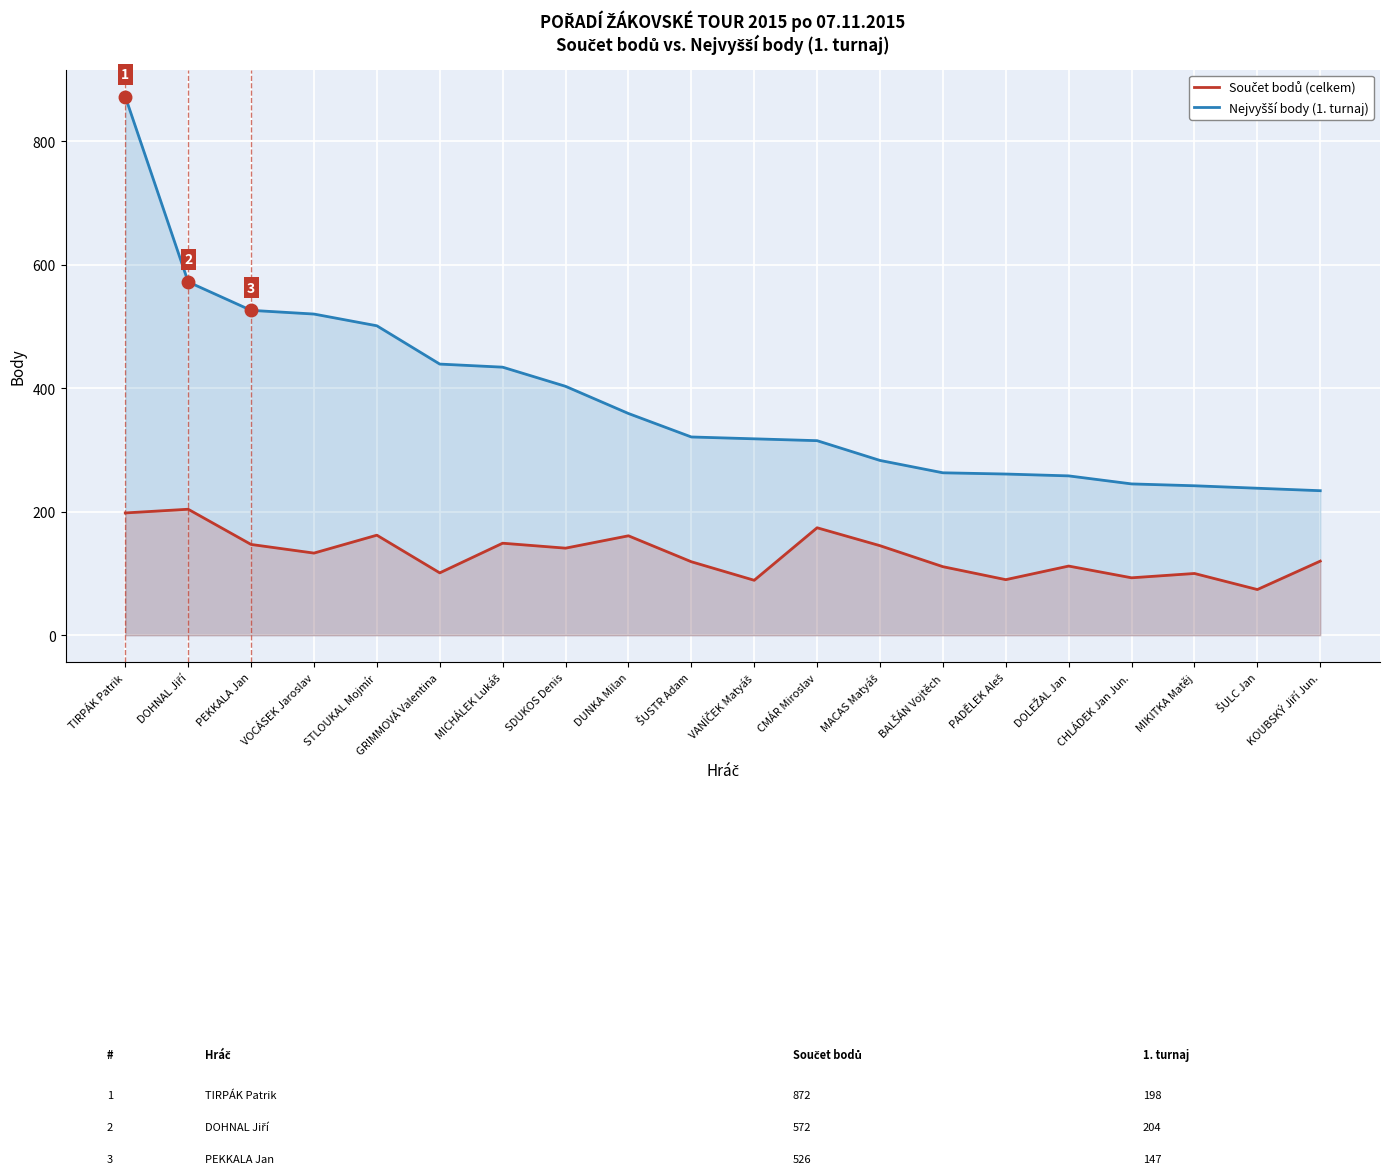

Is the value of Nejvyšší body (1. turnaj) at MIKITKA Matěj greater than the value of Součet bodů (celkem) at DOHNAL Jiří?

No